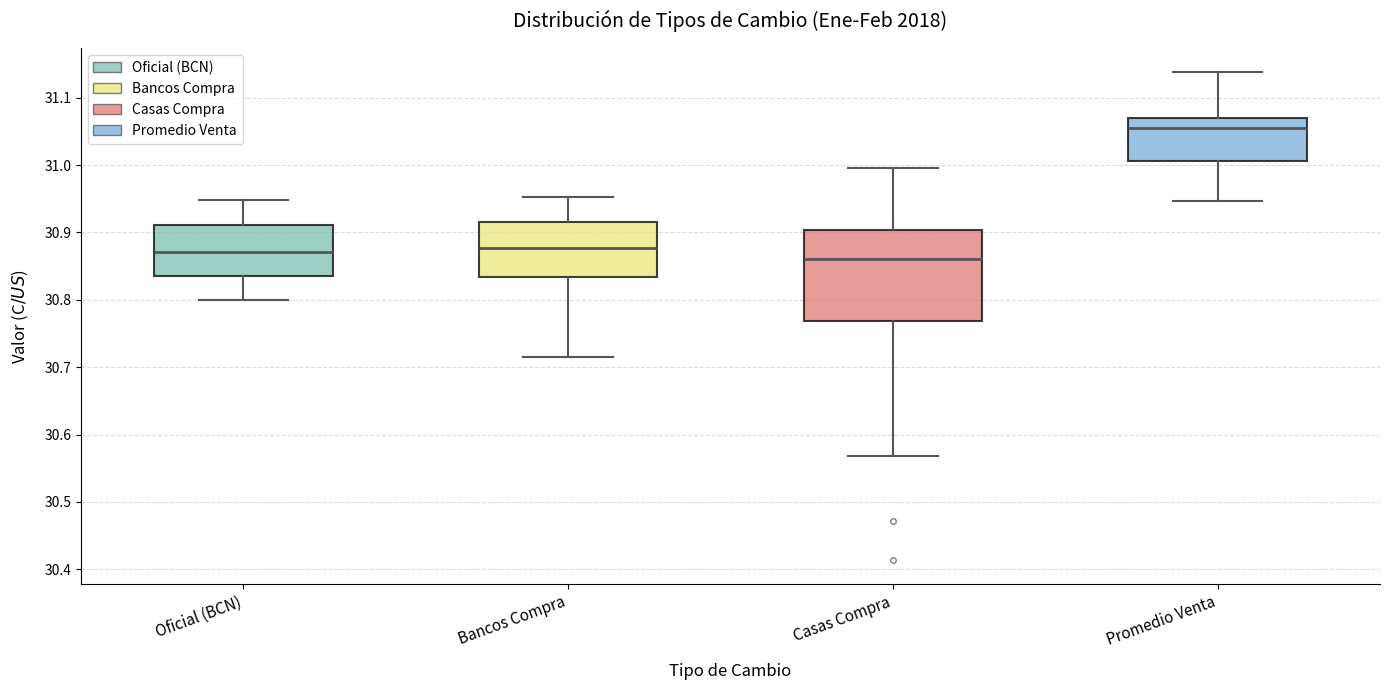

Where is the upper edge of the box for Casas Compra on the y-axis? The values are not printed on the chart, so give them approximately, as read against the axis.

30.90